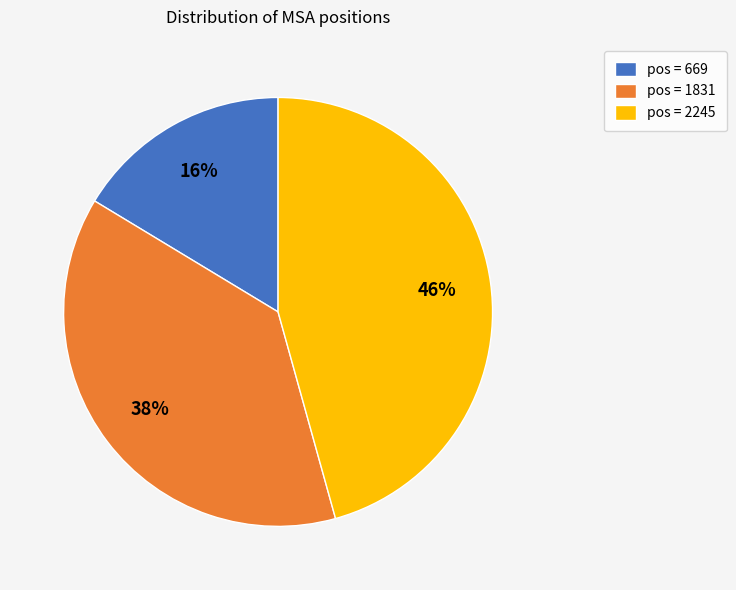

To the nearest percent, what portion does pos = 1831 represent?

38%